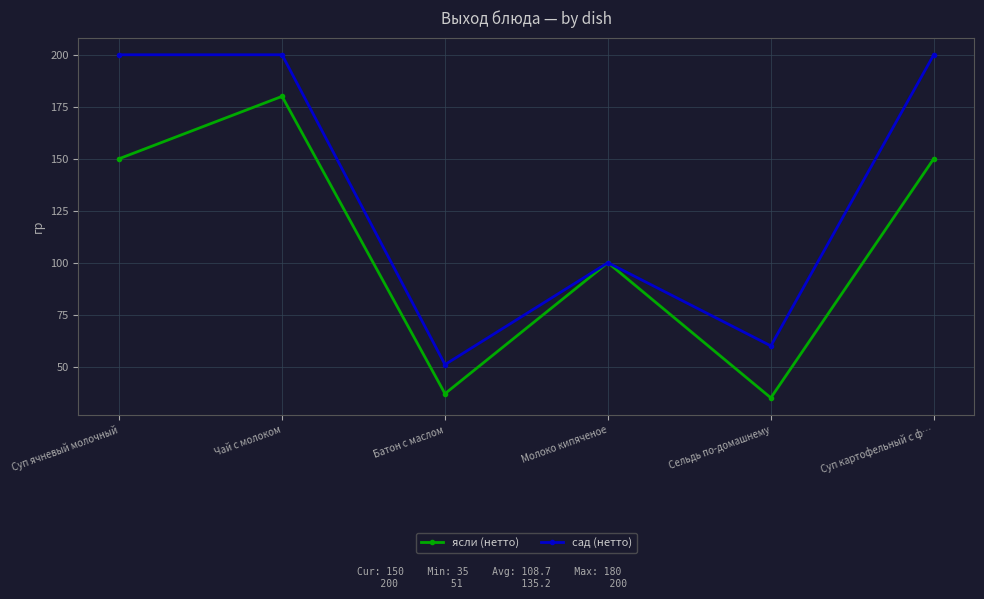

At how many categories does at least one series exceed 123?

3